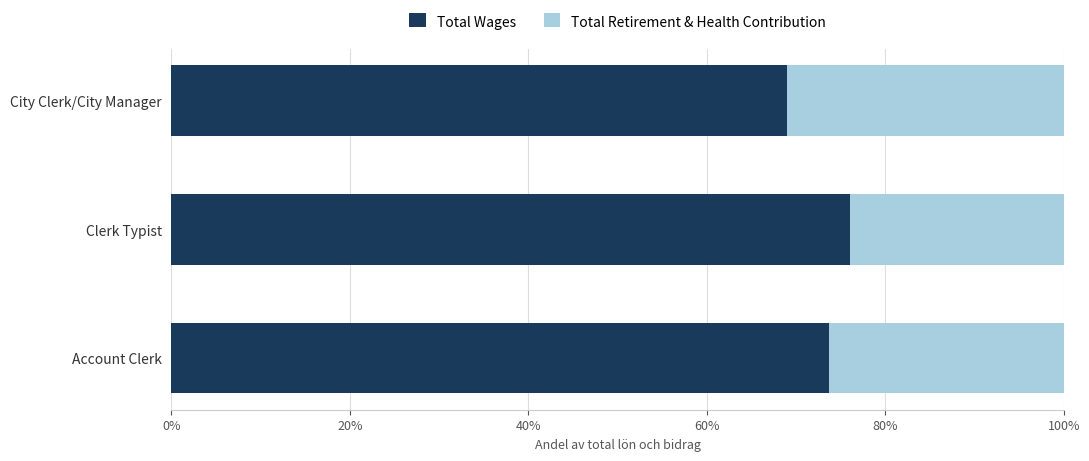

What is the difference between the Total Wages values at Account Clerk and City Clerk/City Manager?

4.8